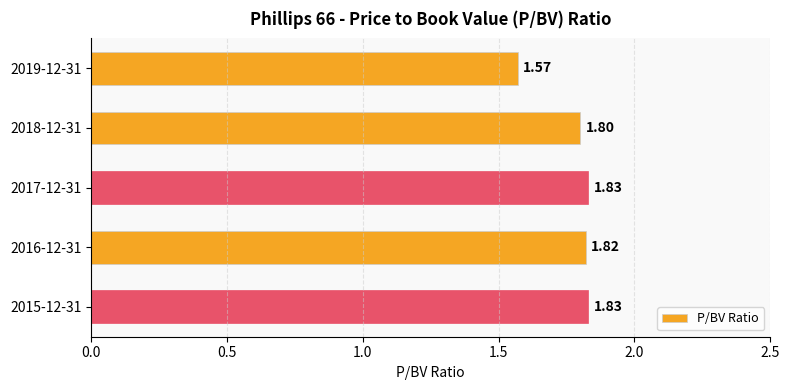

What is the difference between the maximum and minimum values?

0.3